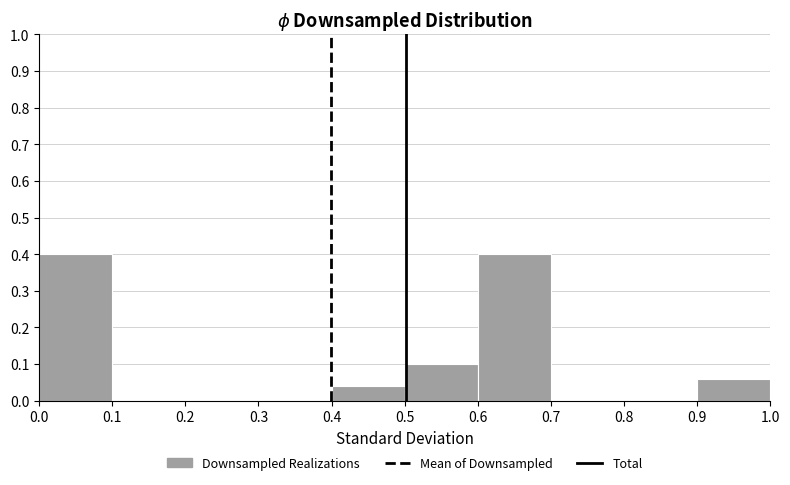

What is the height of the bar covering 0.6 to 0.7 on the x-axis? The values are not printed on the chart, so give them approximately, as read against the axis.

0.40